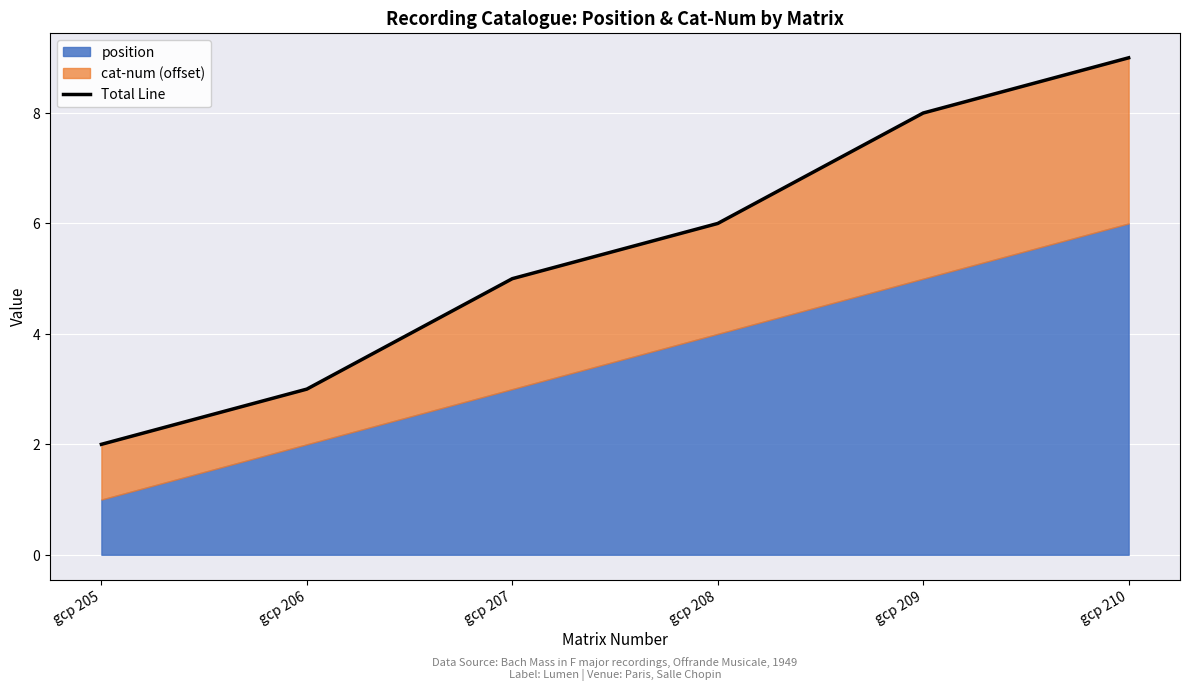

What is the greatest value displayed?

9